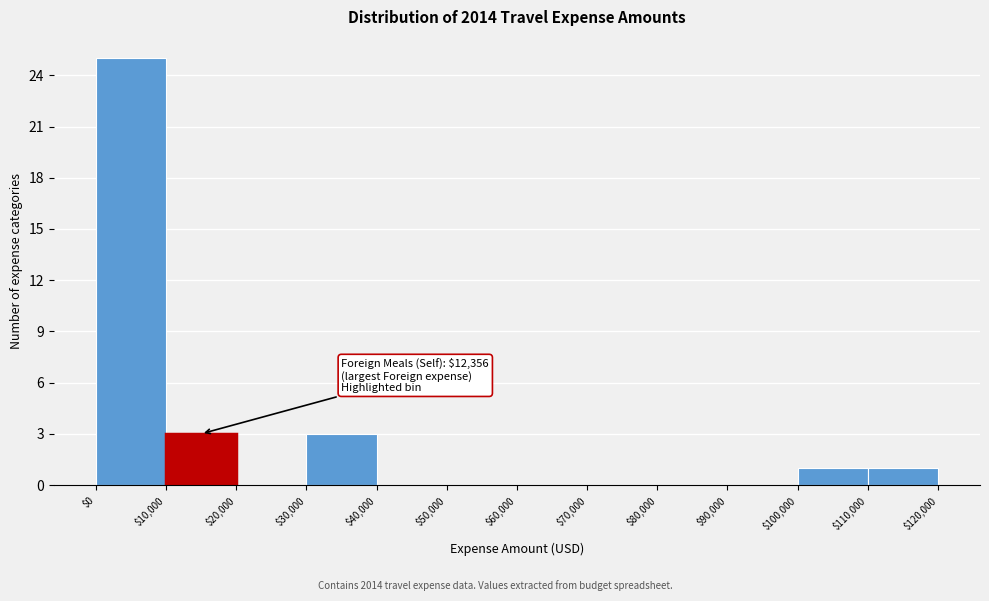

Over which range of the x-axis is the bar tallest?

$0 to $10,000